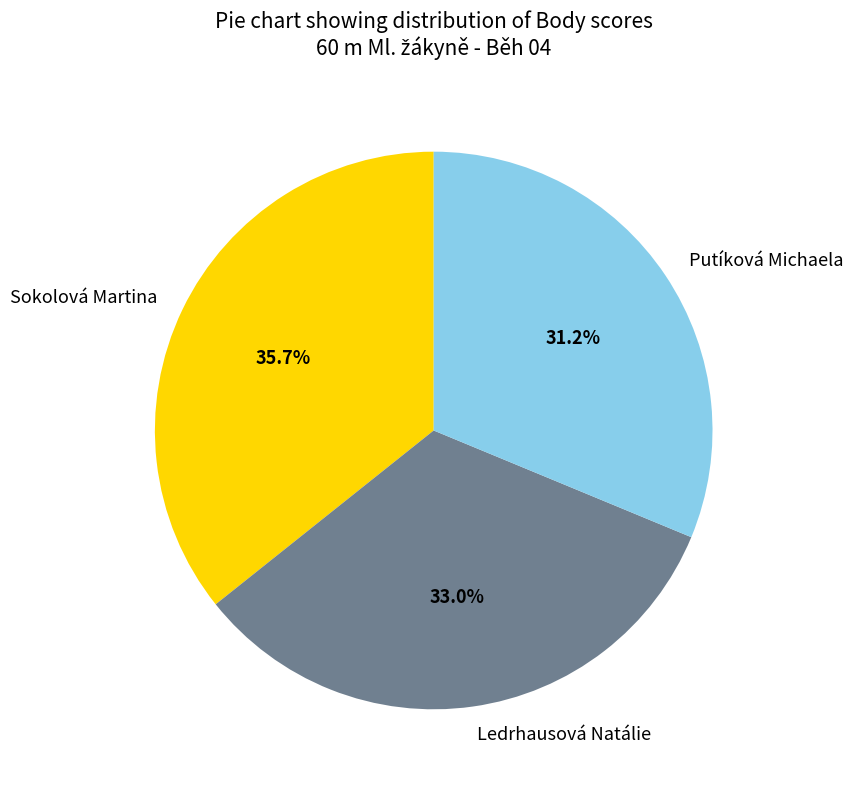

To the nearest percent, what is the difference between the Ledrhausová Natálie and Sokolová Martina slice percentages?

3%